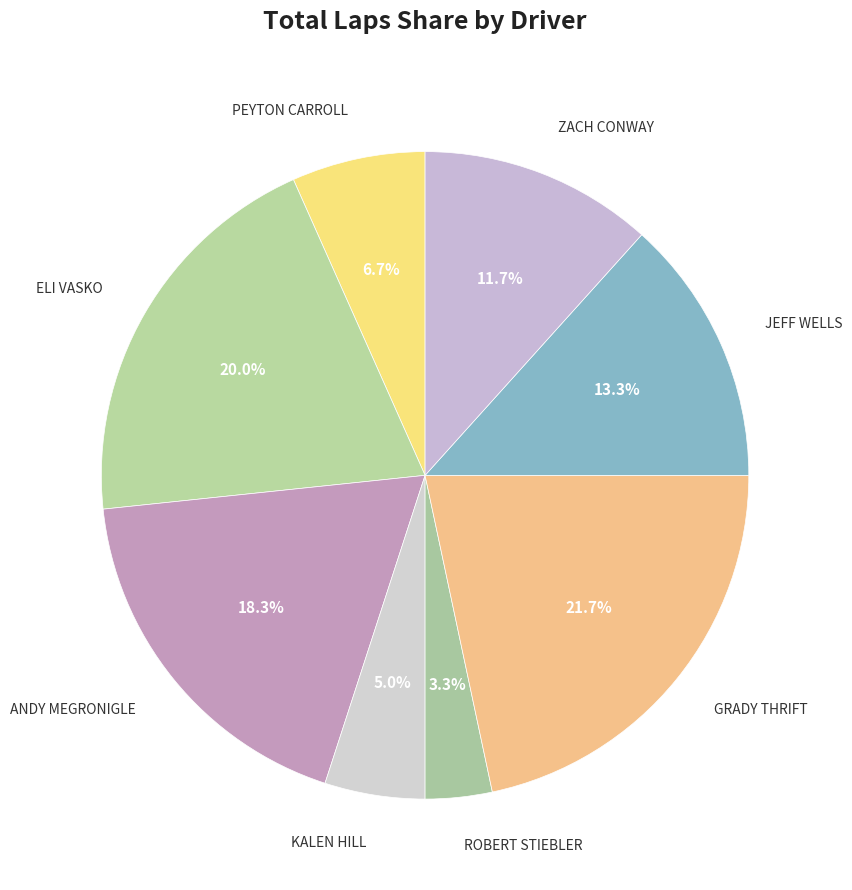

To the nearest percent, what is the combined percentage of ROBERT STIEBLER and ZACH CONWAY?

15%